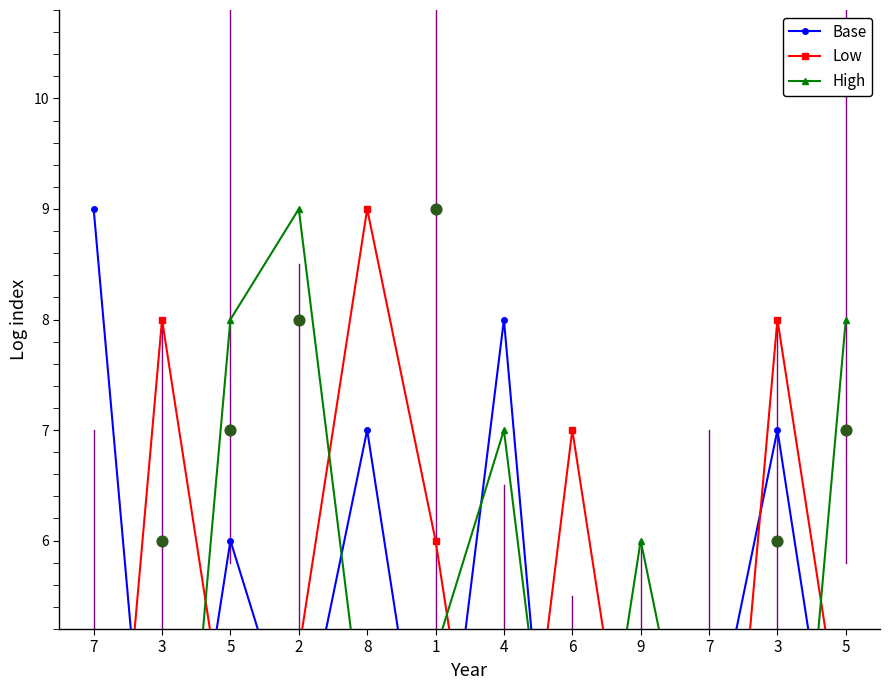

At how many categories does at least one series exceed 6?

9